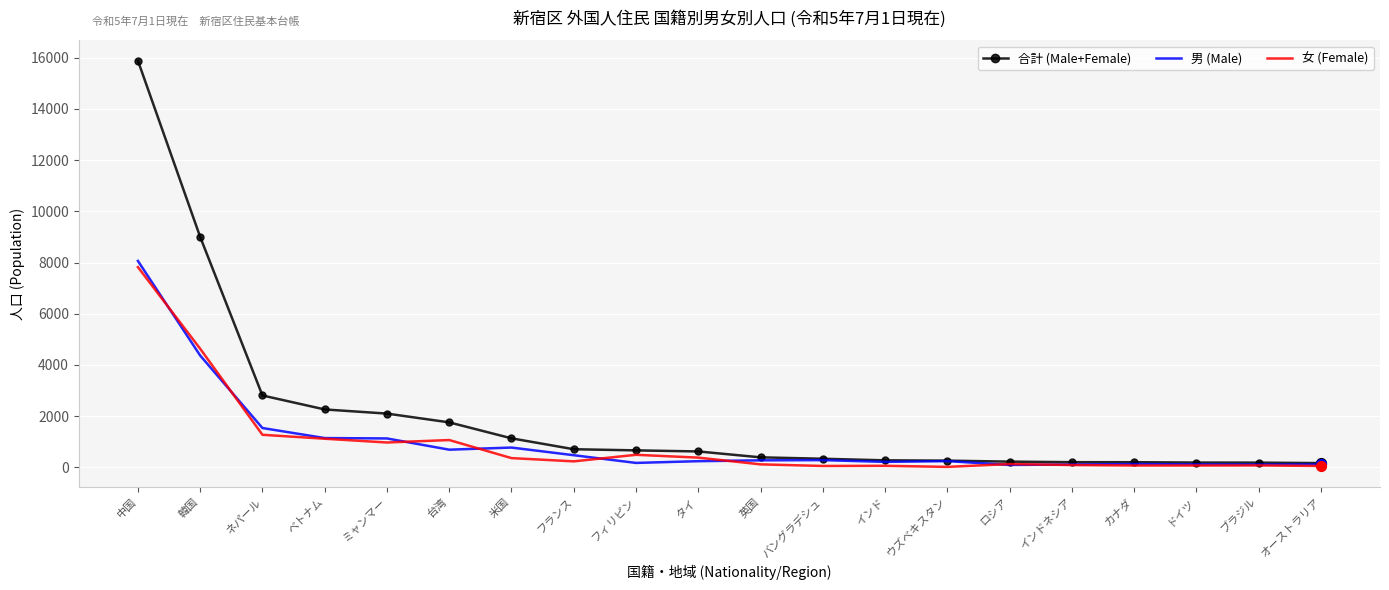

At which category is the sum across all series the highest?

中国